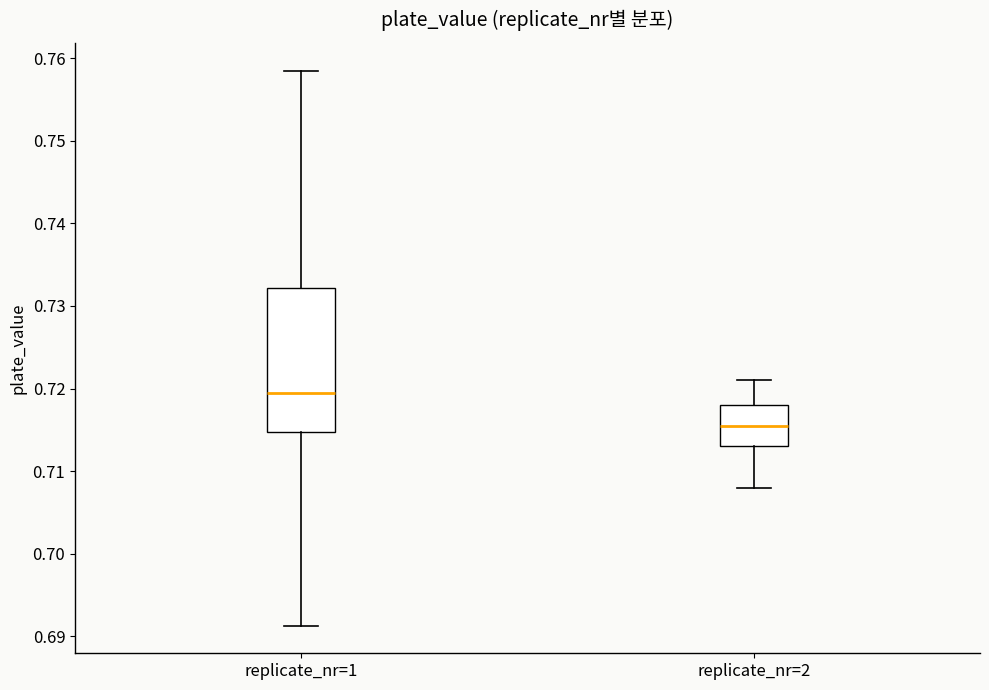

Which box is the tallest, from its lower edge to its upper edge?

replicate_nr=1